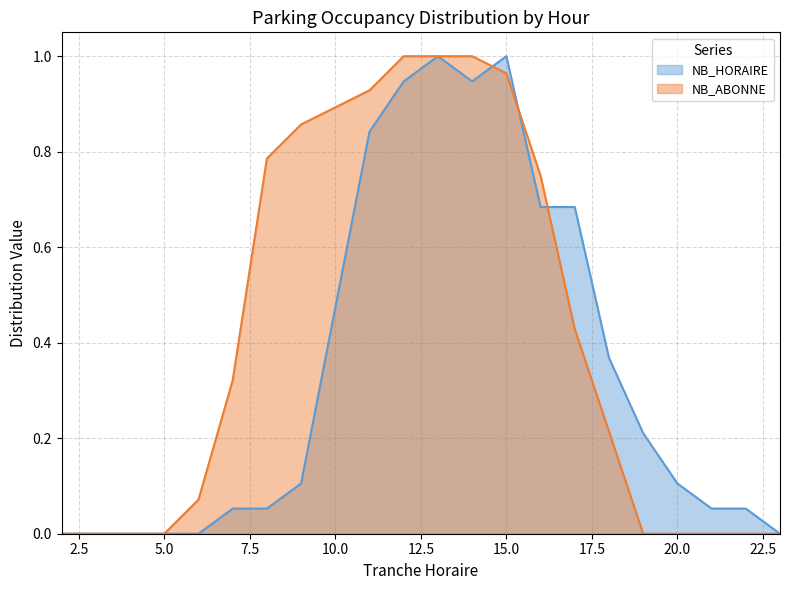

Rank the series by their average value, from highest to lowest.

NB_ABONNE, NB_HORAIRE